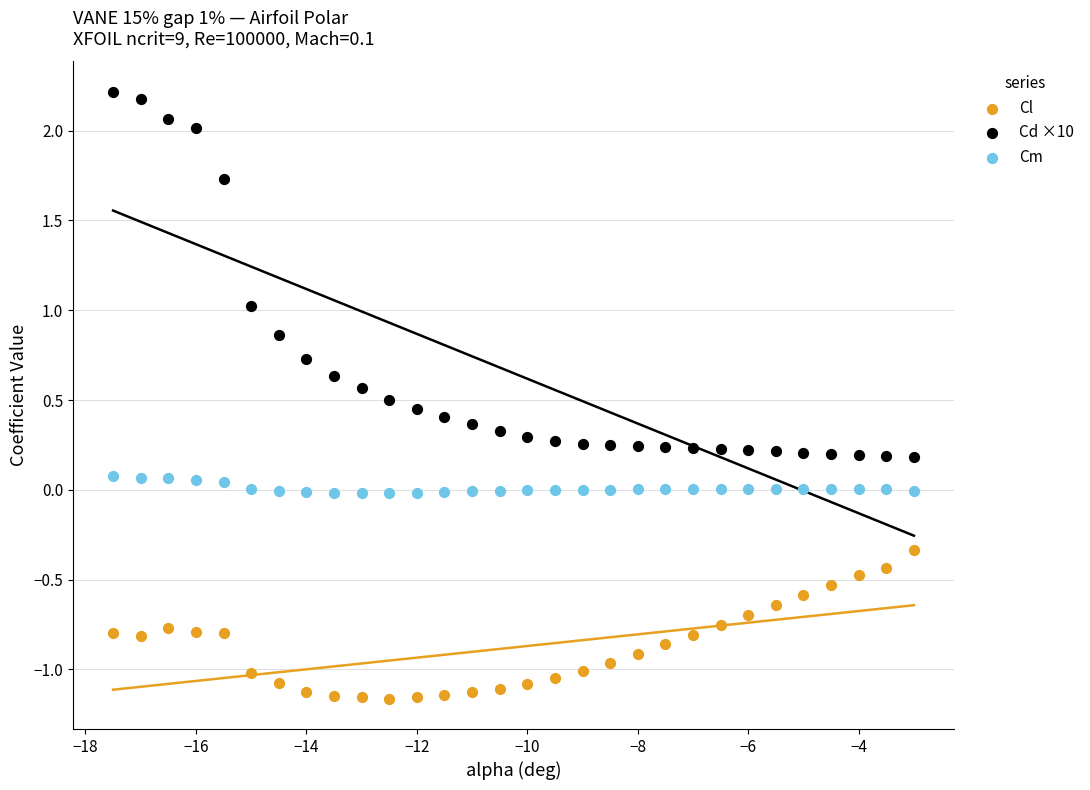

Across all data points, what is the range of X values (max minus min)?

14.5